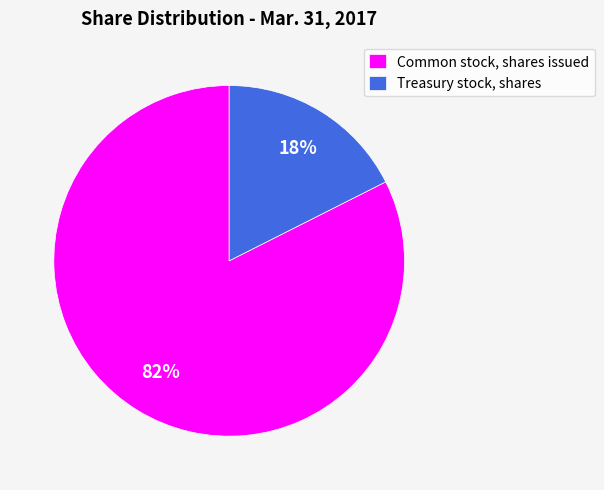

To the nearest percent, what is the average slice percentage?

50%